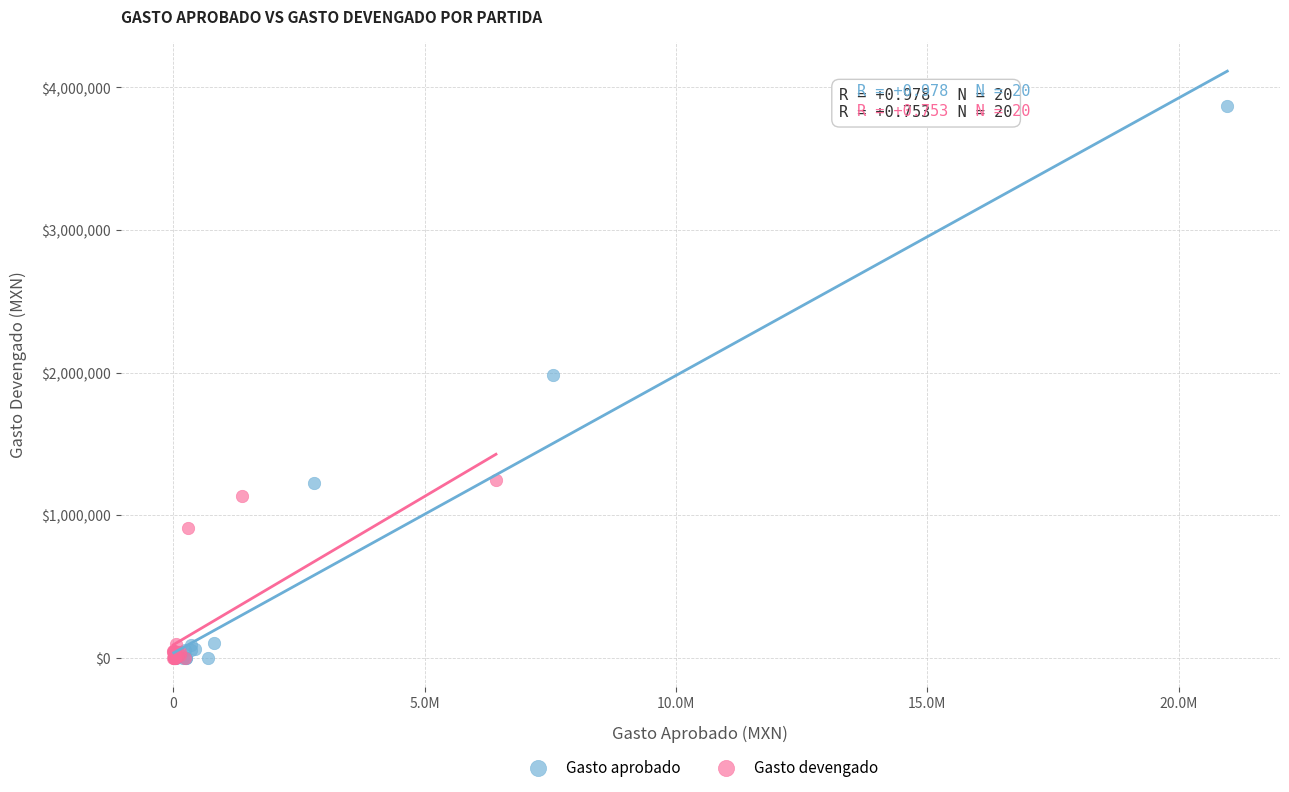

Which series reaches the maximum Y coordinate?

Gasto aprobado